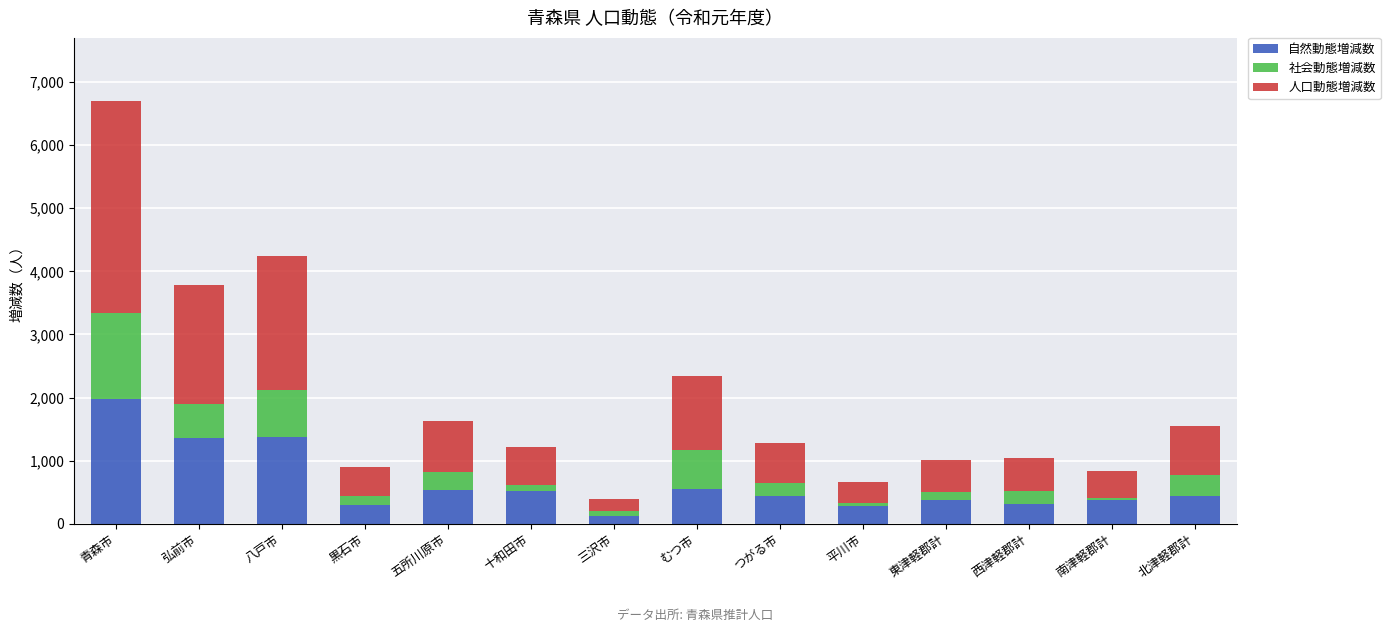

What is the total value across all series at 青森市?

6694